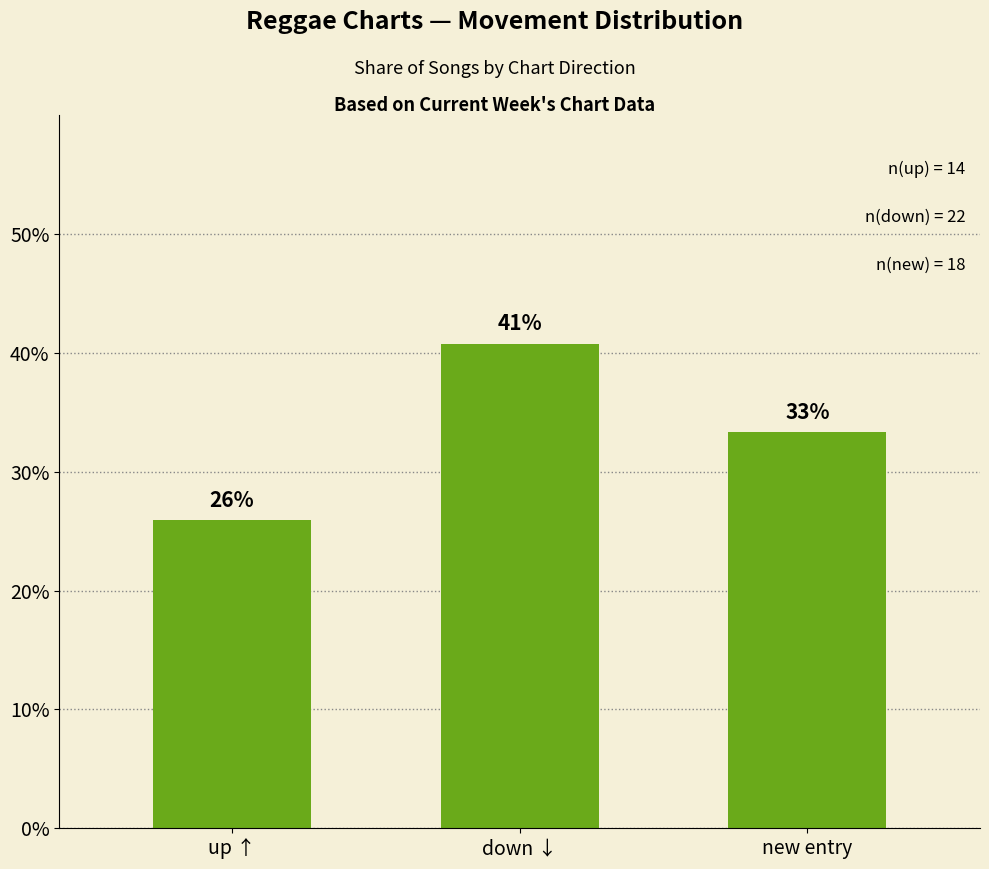

How many bars are there in total?

3